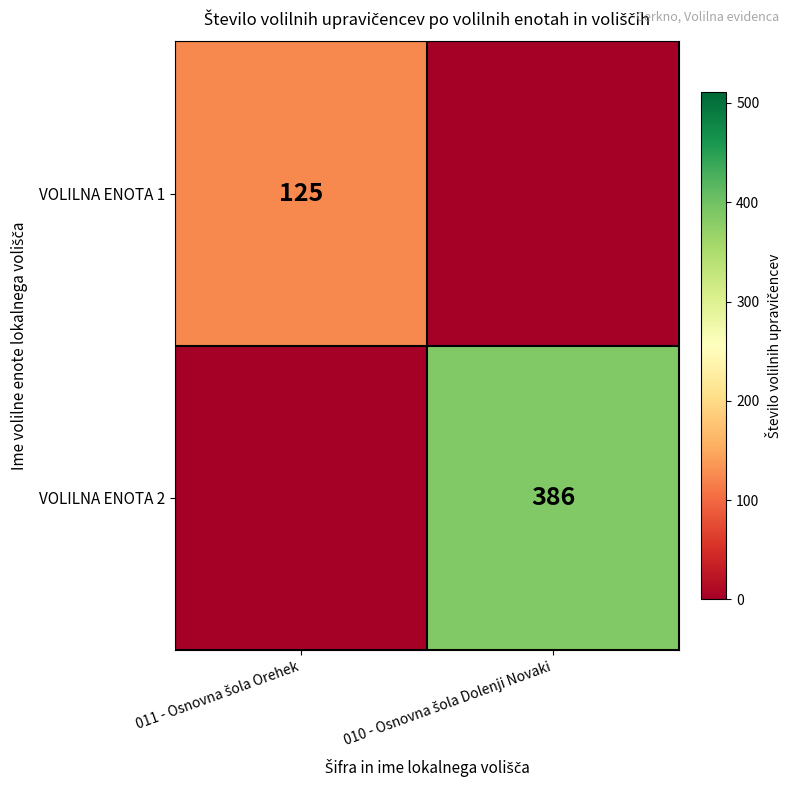

How many positive values does the VOLILNA ENOTA 2 series have?

1